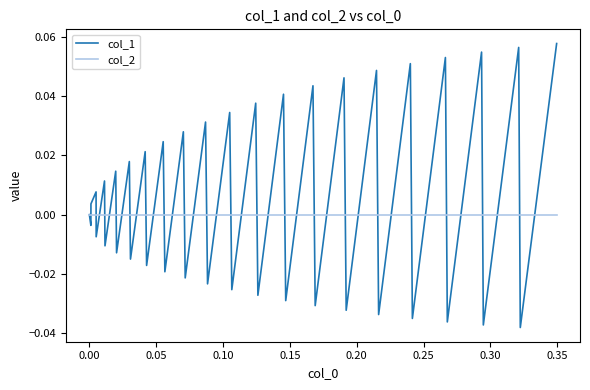

What are all the series names shown in the legend?

col_1, col_2